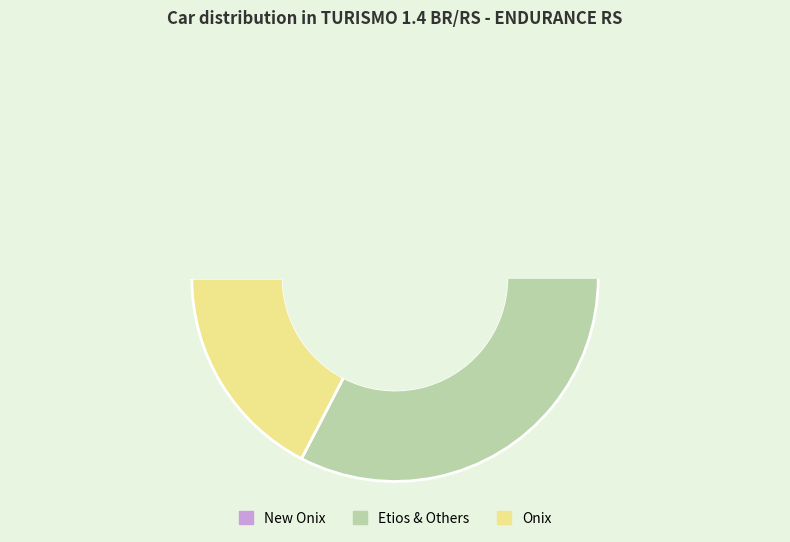

Is it true that Etios is 21% of the pie?

False